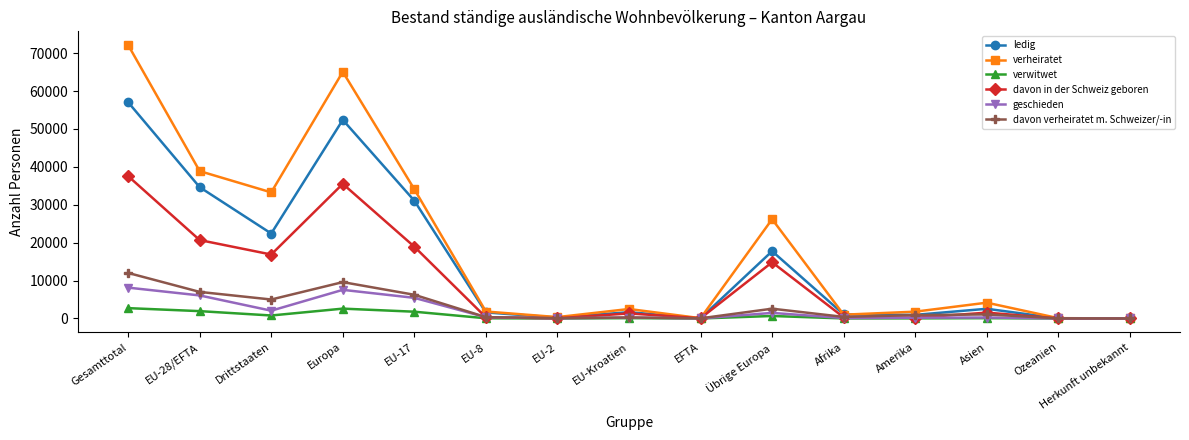

True or false: davon in der Schweiz geboren has a value of 310 at EU-8.

True